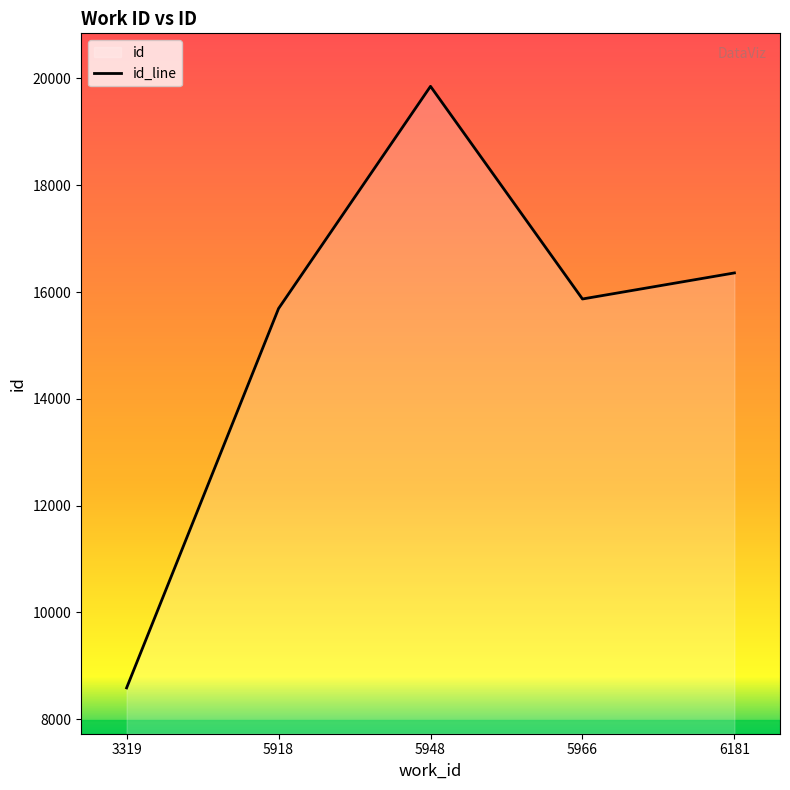

Reading right to left, extract all data points from this chart.

6181=16358	5966=15870	5948=19853	5918=15691	3319=8586